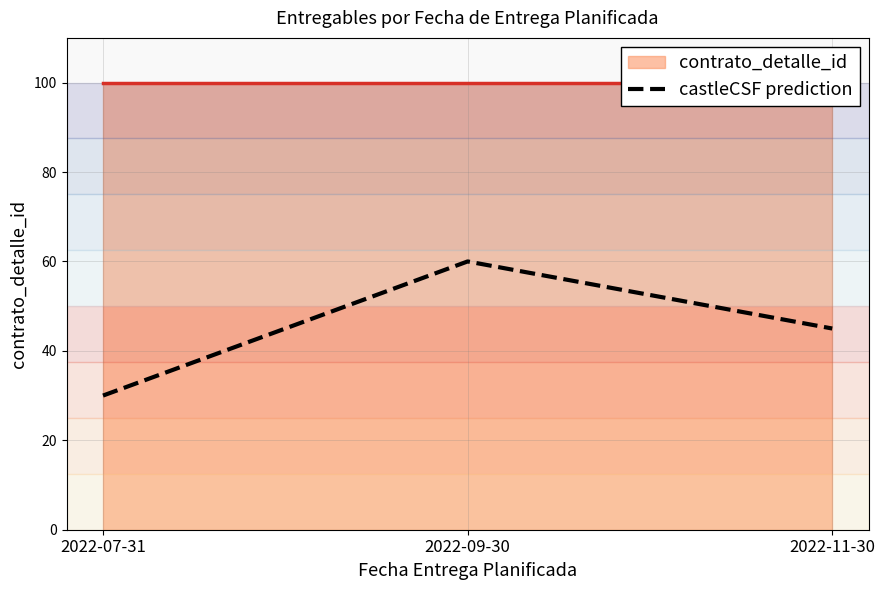

What is the value of the 1st point from the left?

30